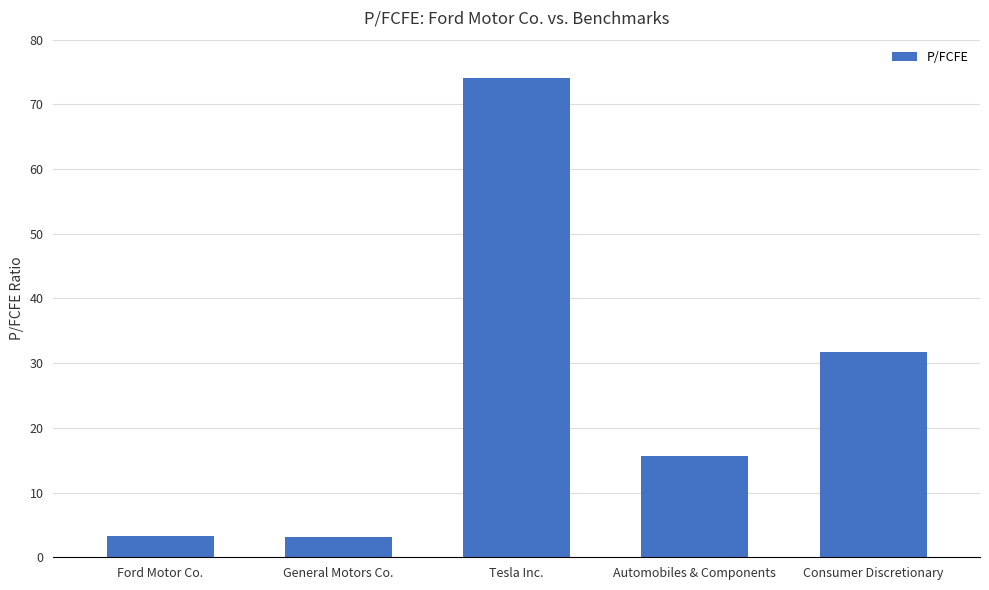

Reading left to right, what are all the values shown in this chart?

Ford Motor Co.=3.2	General Motors Co.=3.2	Tesla Inc.=74.1	Automobiles & Components=15.6	Consumer Discretionary=31.8